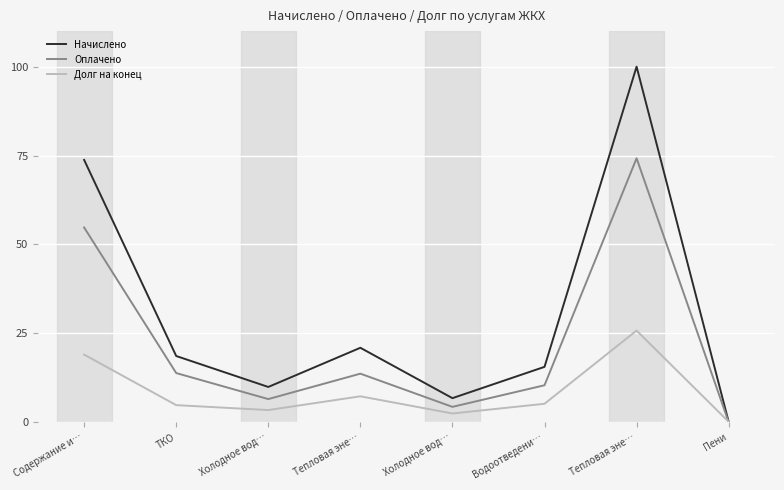

What is the average value of the Долг на конец series?

8.5